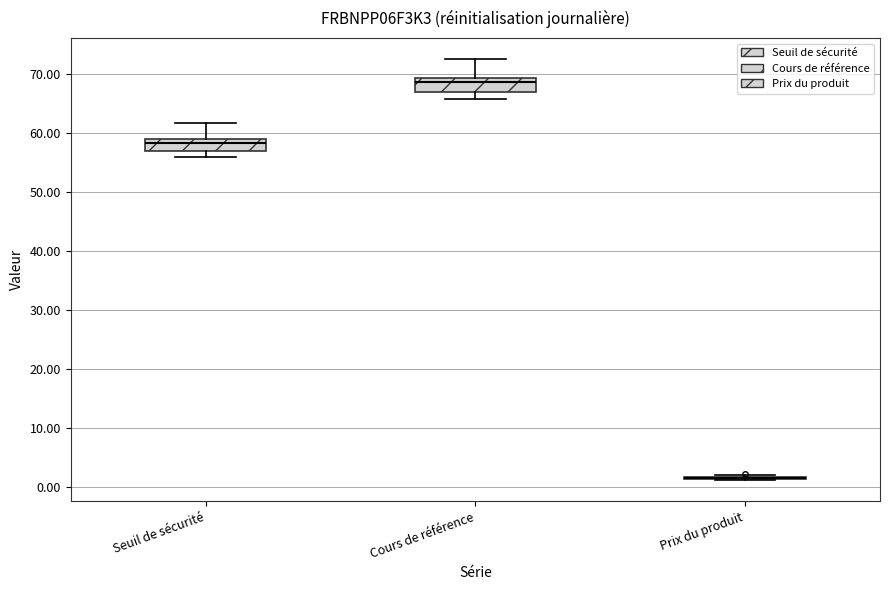

Where does the median line of the box for Seuil de sécurité sit on the y-axis? The values are not printed on the chart, so give them approximately, as read against the axis.

58